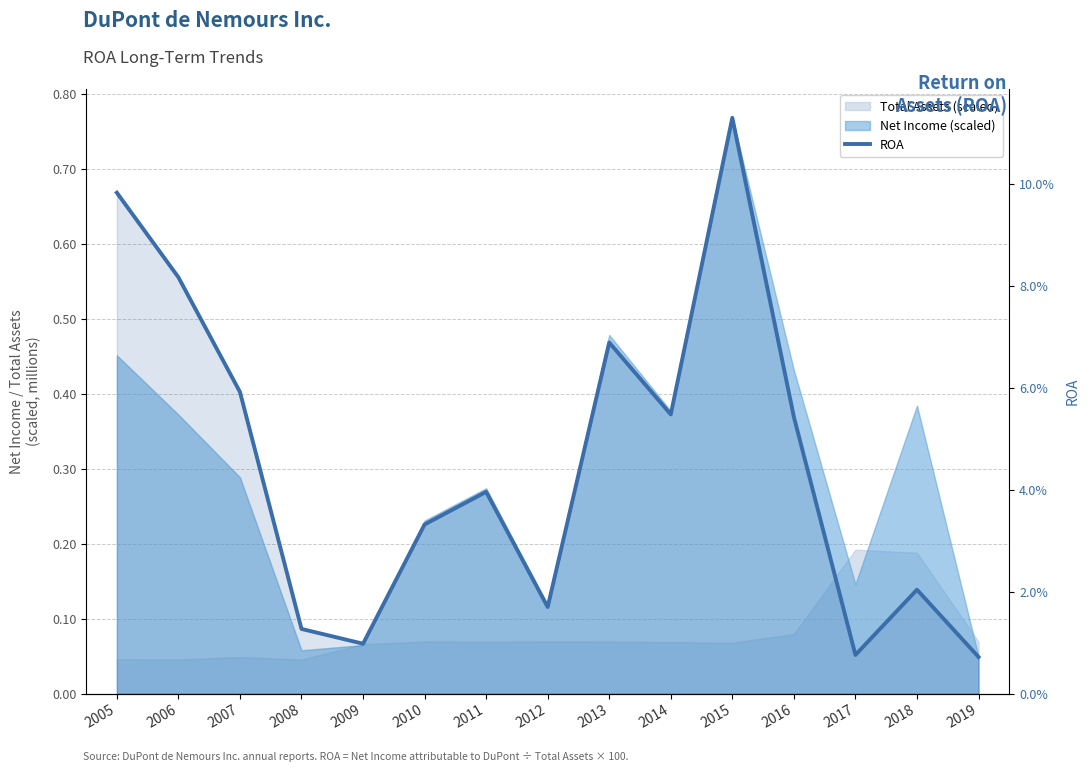

Reading left to right, what are all the values shown in this chart?

2005=0.1	2006=0.1	2007=0.1	2008=0.0	2009=0.0	2010=0.0	2011=0.0	2012=0.0	2013=0.1	2014=0.1	2015=0.1	2016=0.1	2017=0.0	2018=0.0	2019=0.0